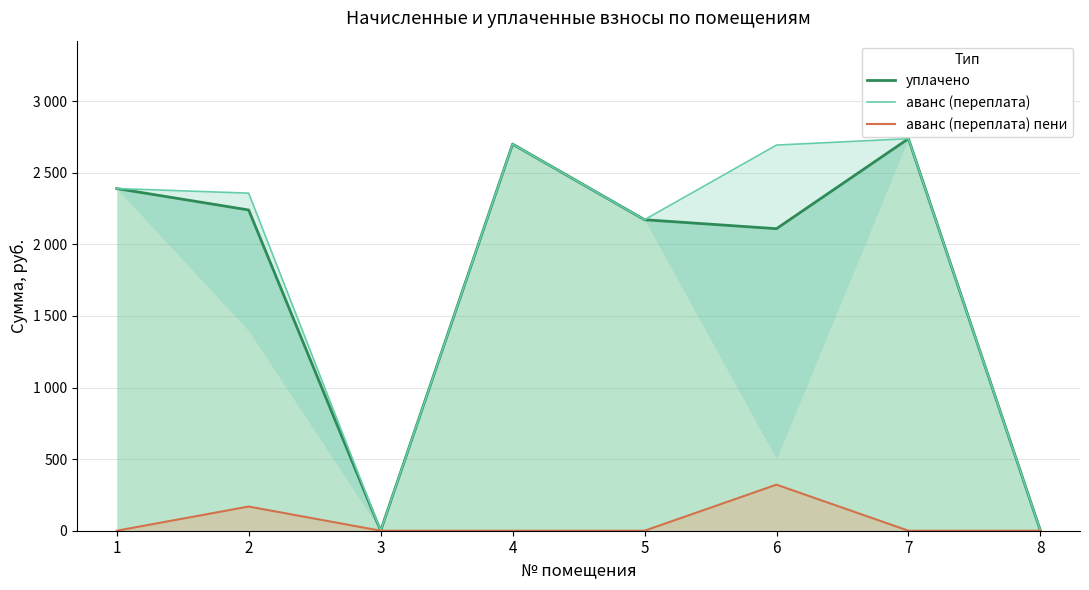

At which category is the sum across all series the highest?

7